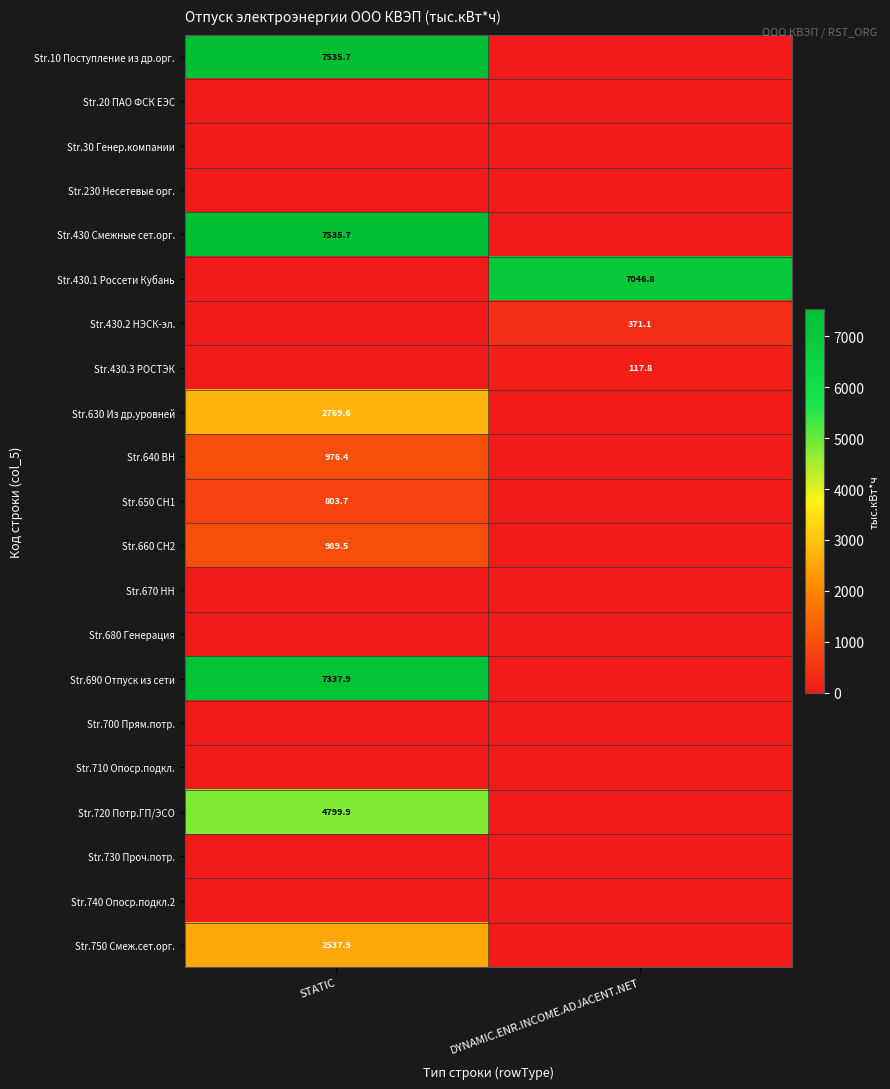

True or false: Str.650 СН1 has a value of 803.7 at STATIC.

True